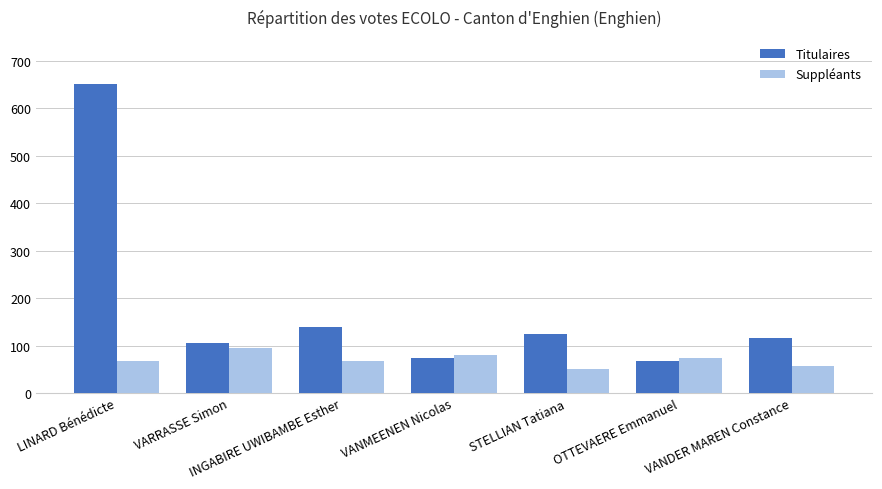

Which series has the largest total across all categories?

Titulaires